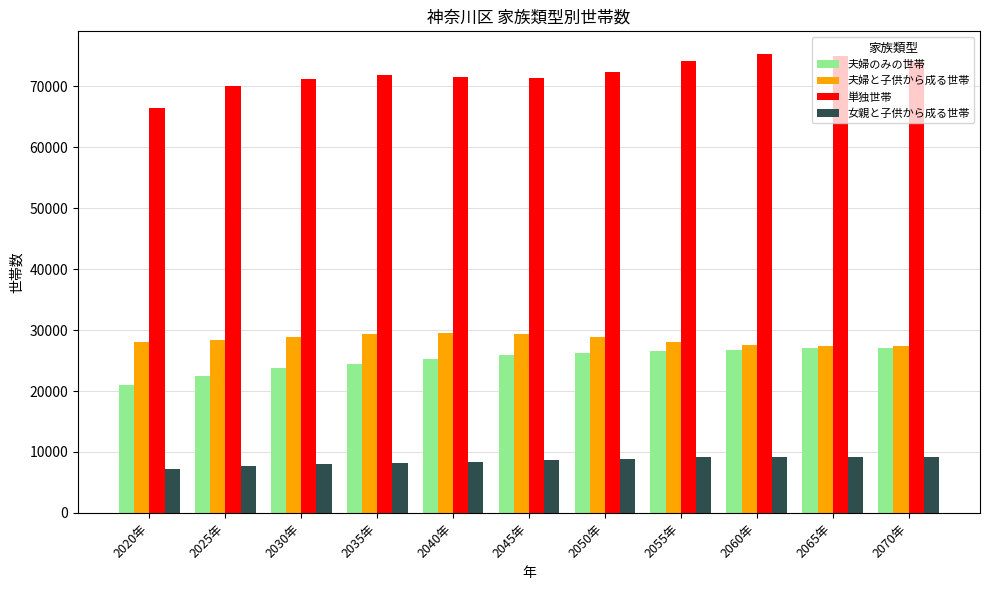

What is the smallest value displayed?

7243